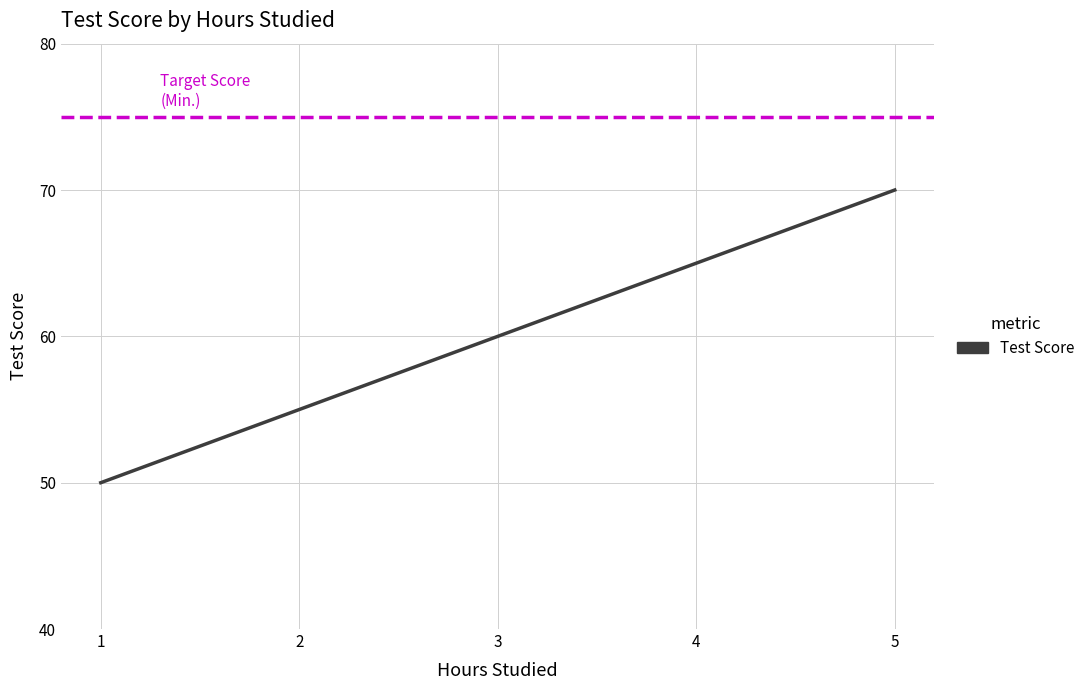

Which label corresponds to the smallest value in the chart?

1